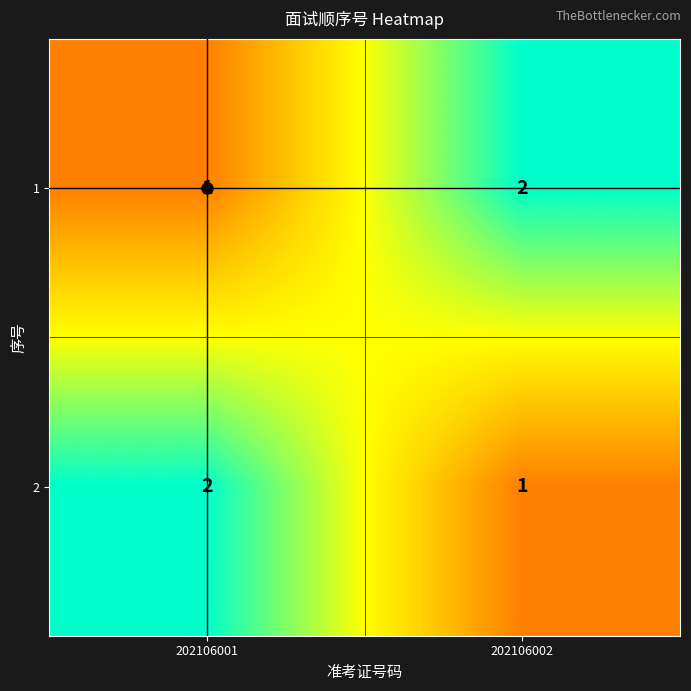

Where is 1 nearest to the value 1?

202106001